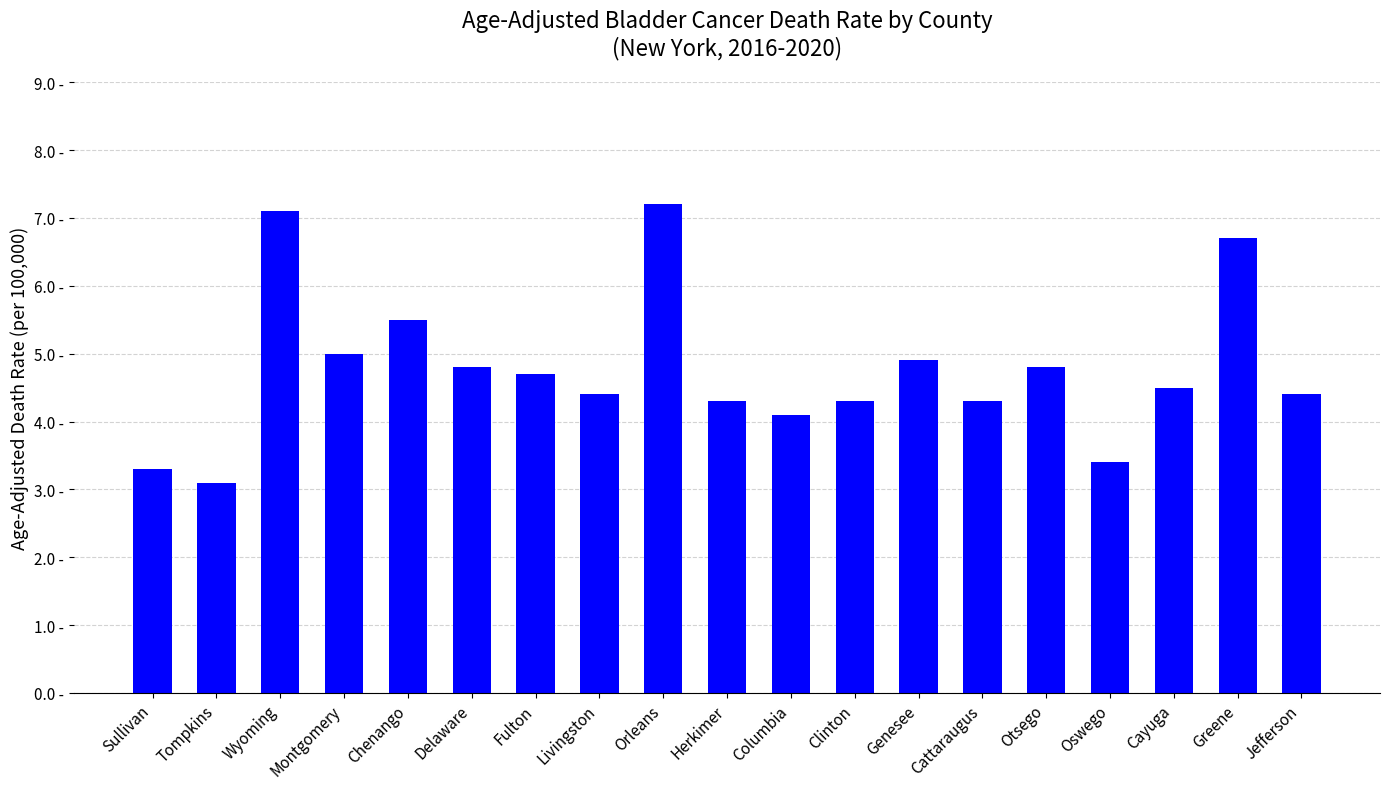

At which label is the value closest to 5?

Montgomery